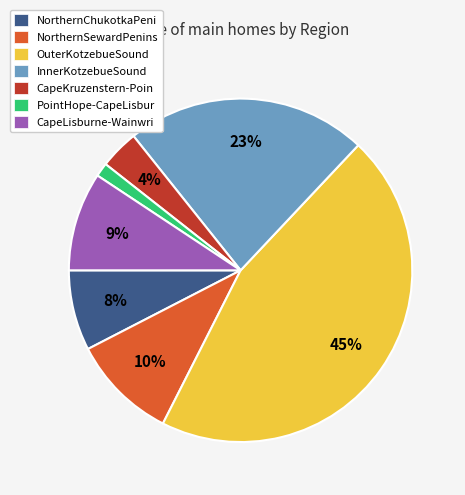

Which category has the smallest portion of the pie?

PointHope-CapeLisbur